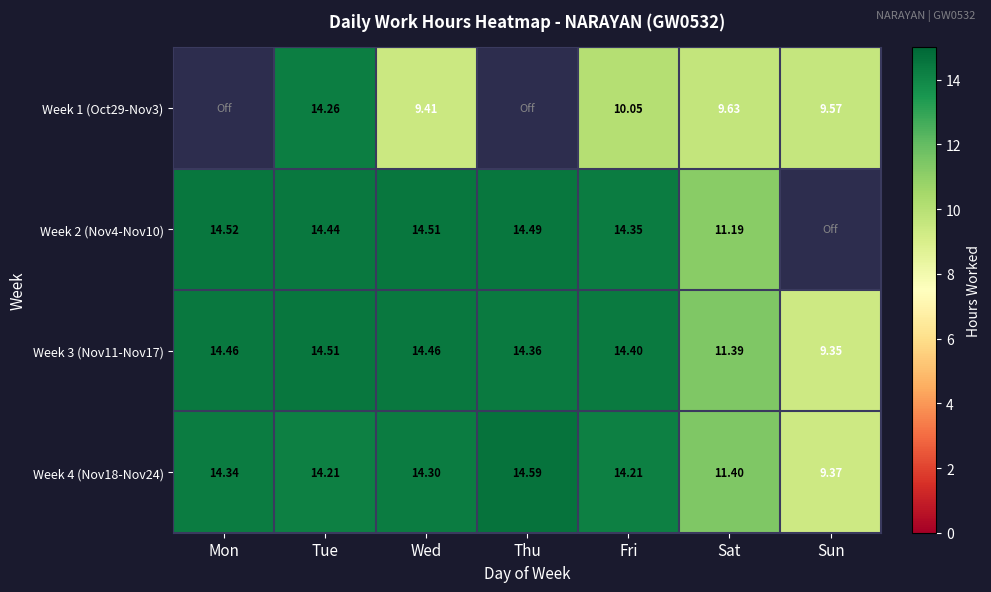

What is the greatest value displayed?

14.6